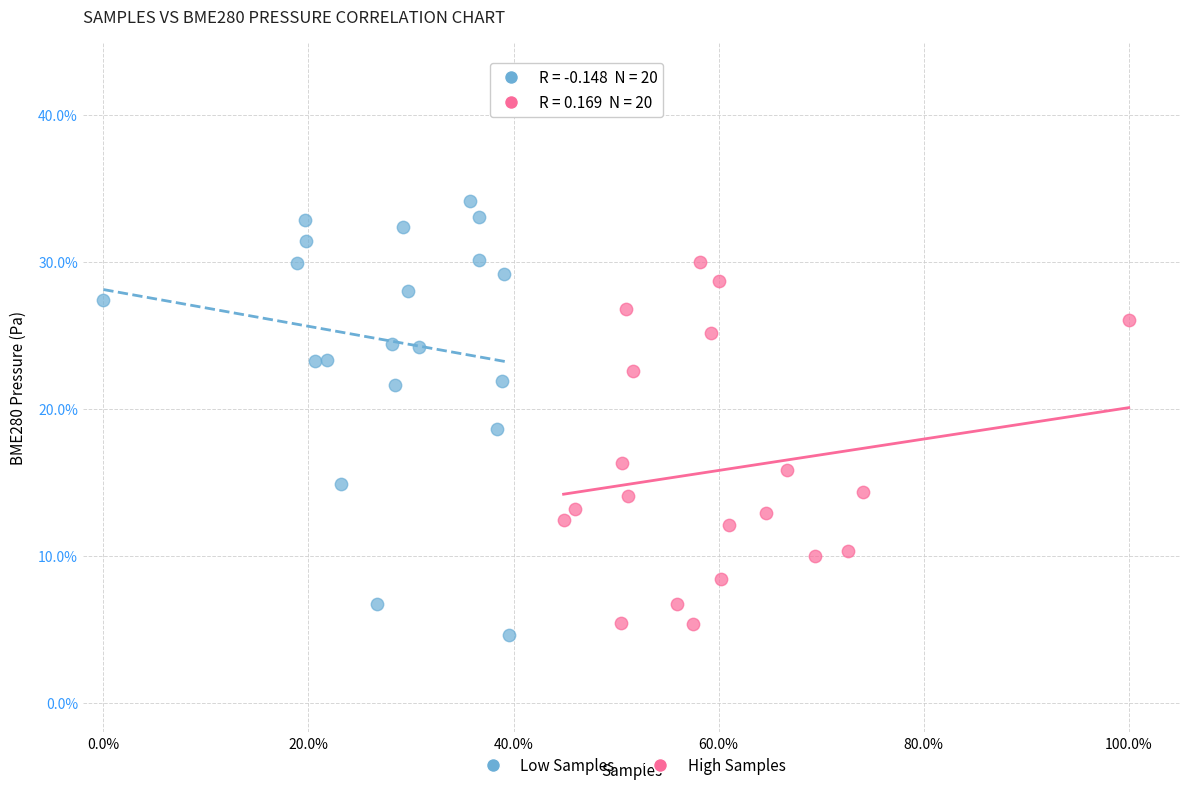

Which series contains the lowest Y value?

Low Samples